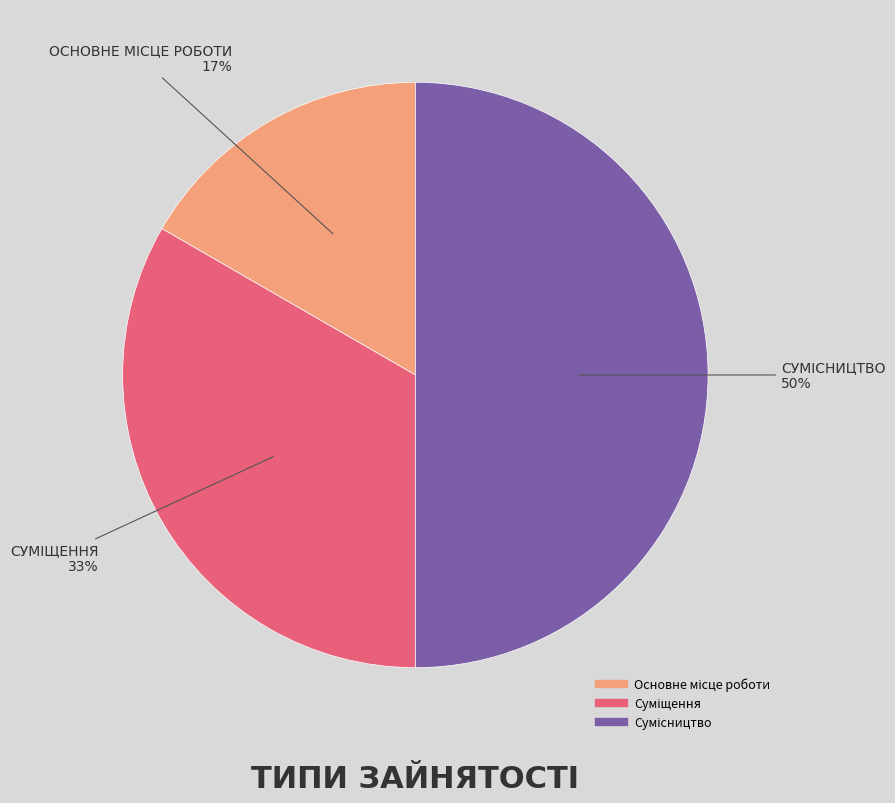

To the nearest percent, what is the difference between the largest and smallest slice percentages?

33%